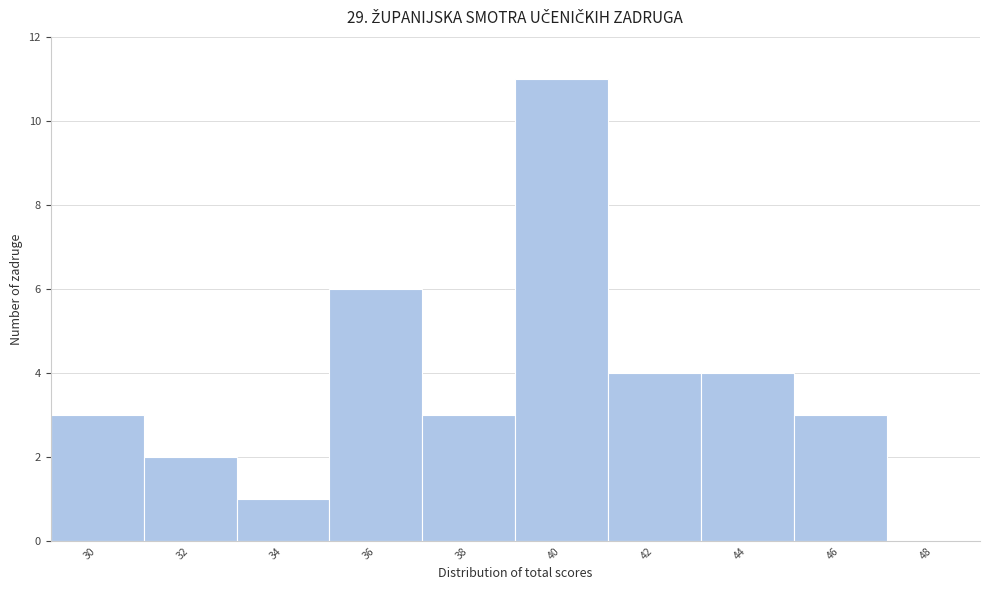

Reading left to right, transcribe all the data shown in this chart.

30=3	32=2	34=1	36=6	38=3	40=11	42=4	44=4	46=3	48=0